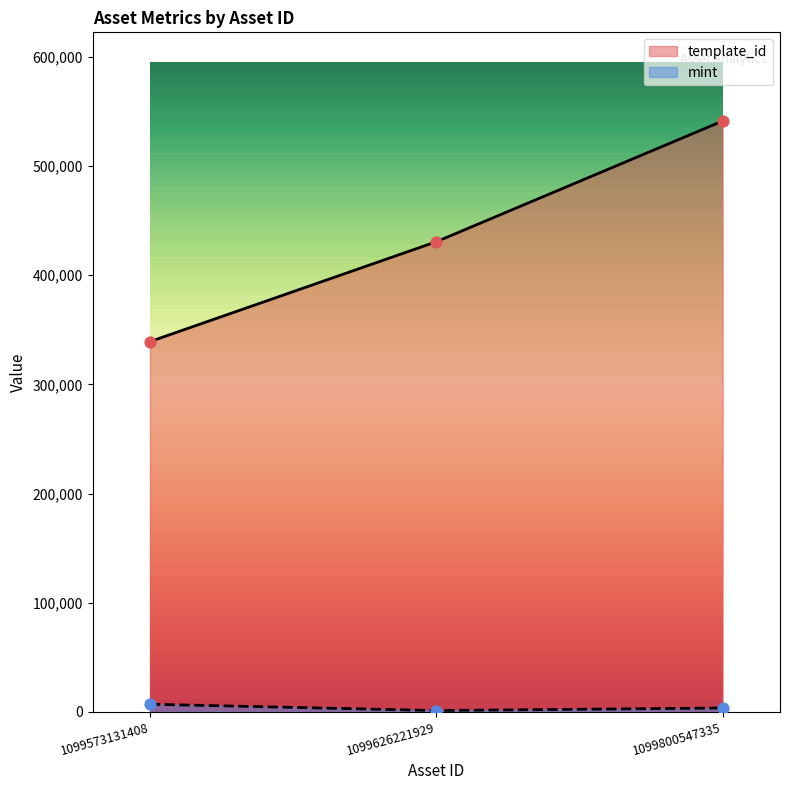

Which series has the largest total across all categories?

template_id